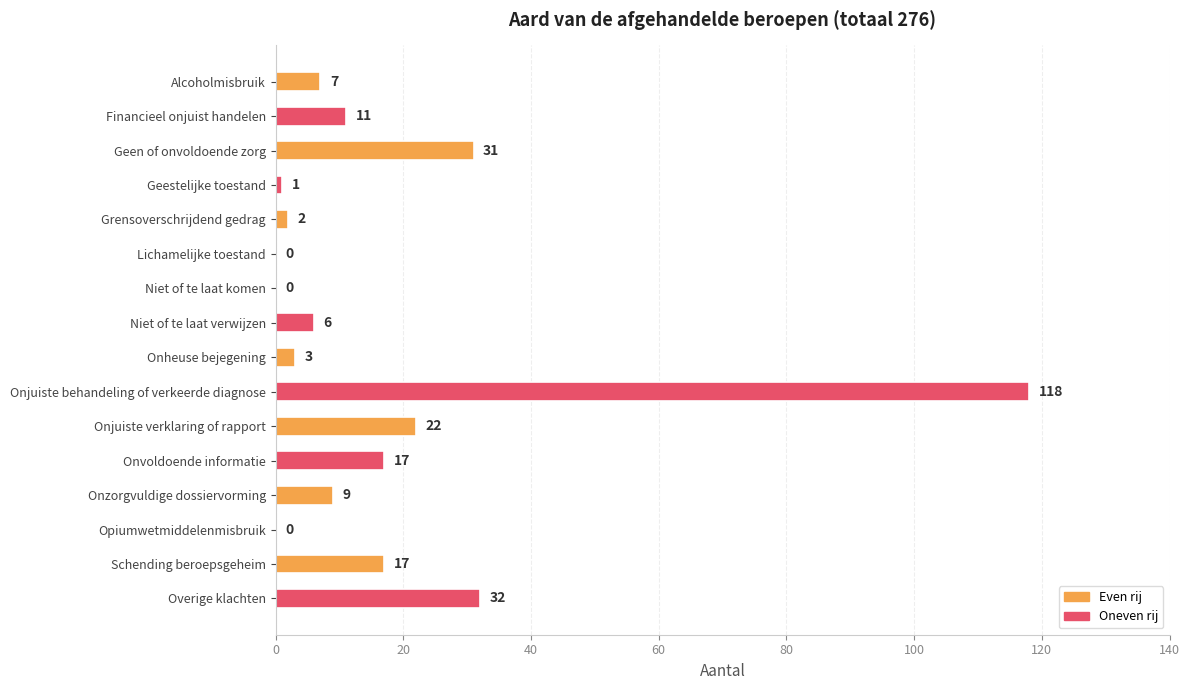

Between Onjuiste behandeling of verkeerde diagnose and Niet of te laat verwijzen, which is larger?

Onjuiste behandeling of verkeerde diagnose